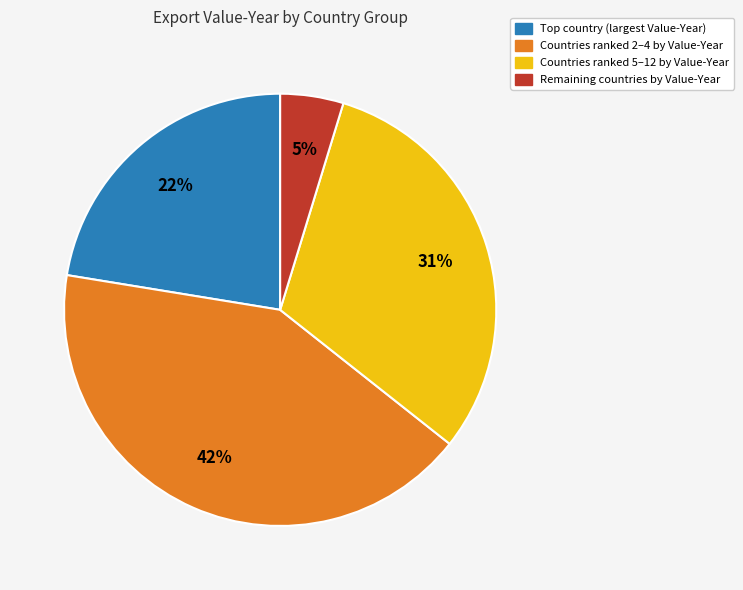

How many slices are in this pie chart?

4